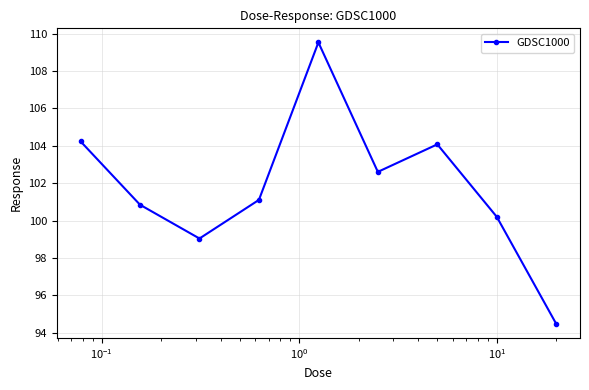

What is the minimum value shown in the chart?

94.5